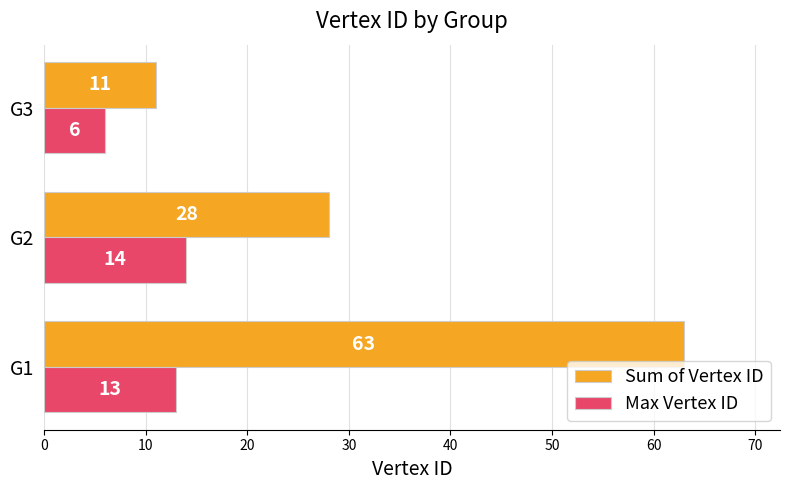

Which series has the widest spread of values?

Sum of Vertex ID